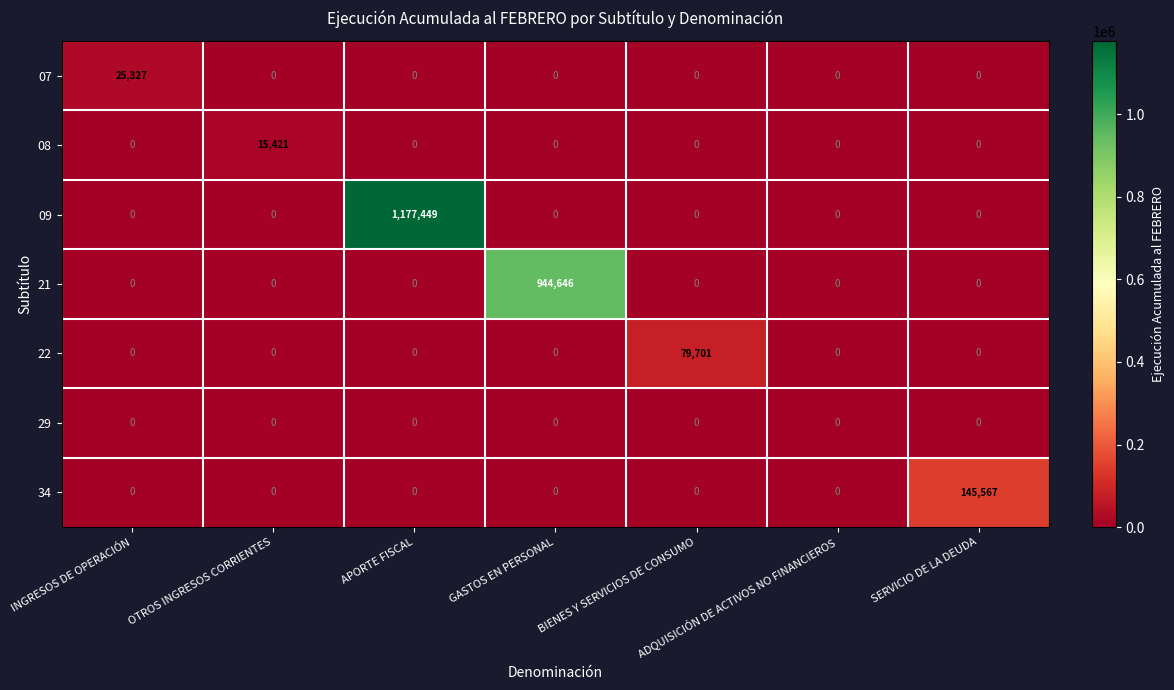

Which series changed the most between INGRESOS DE OPERACIÓN and APORTE FISCAL?

09